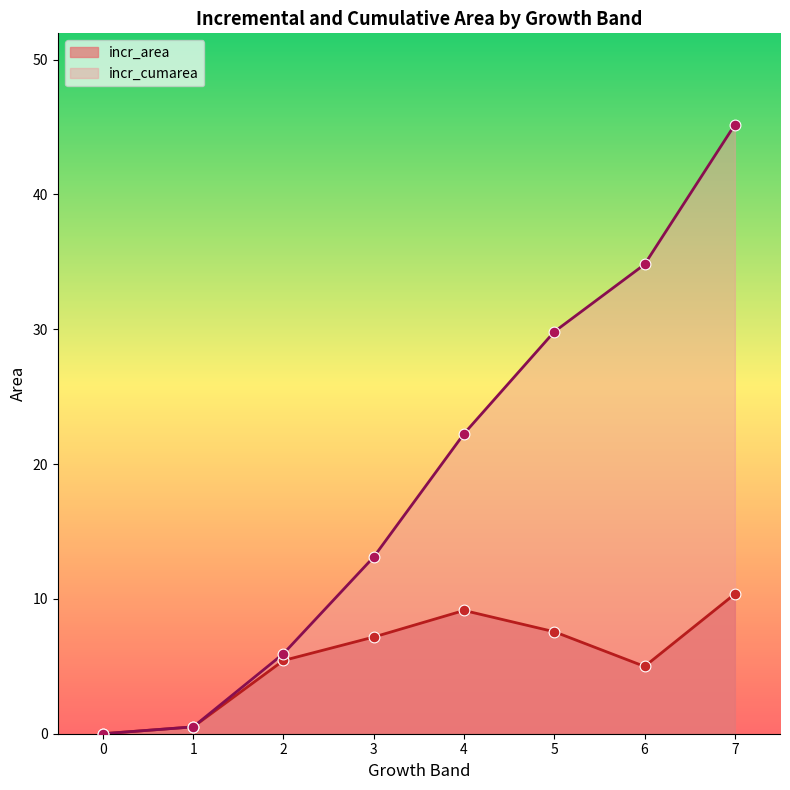

Which series reaches the minimum Y coordinate?

incr_area